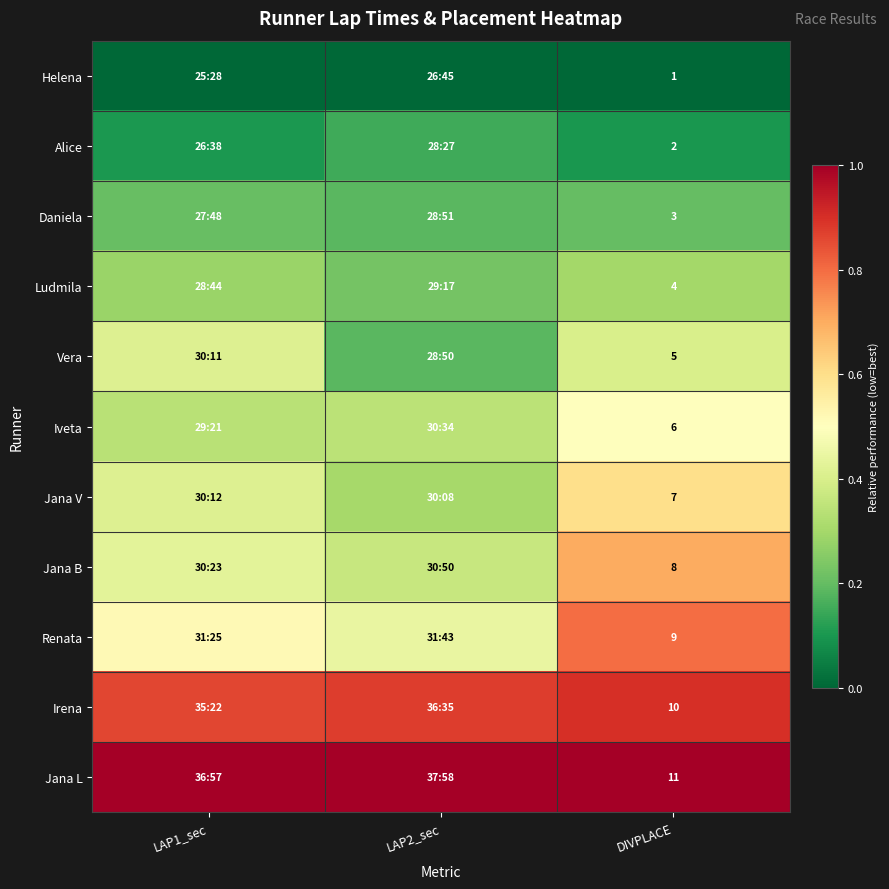

At DIVPLACE, list the series in order from largest to smallest.

Jana L, Irena, Renata, Jana B, Jana V, Iveta, Vera, Ludmila, Daniela, Alice, Helena